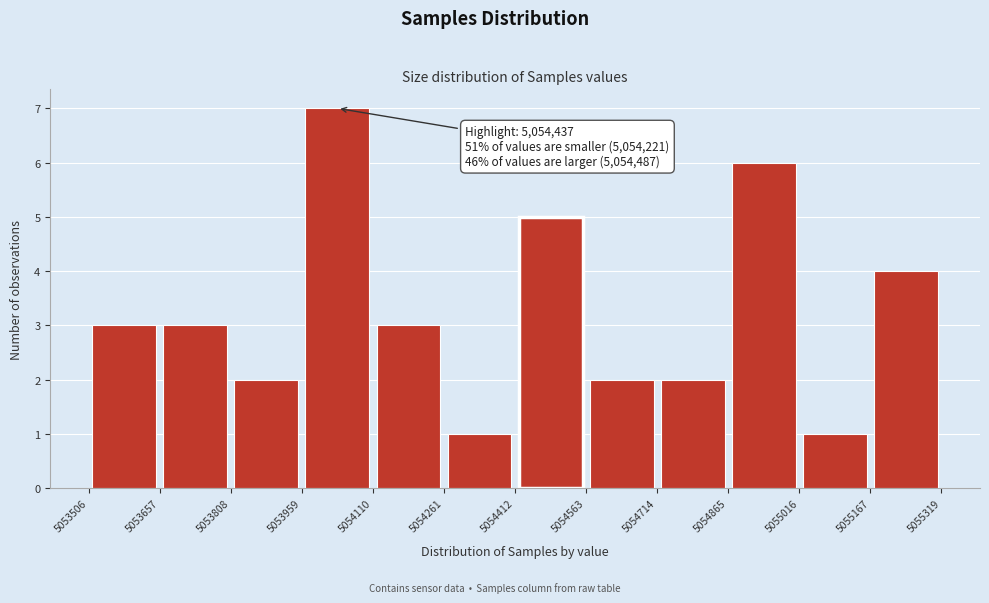

Over which range of the x-axis is the bar tallest?

5053959 to 5054110